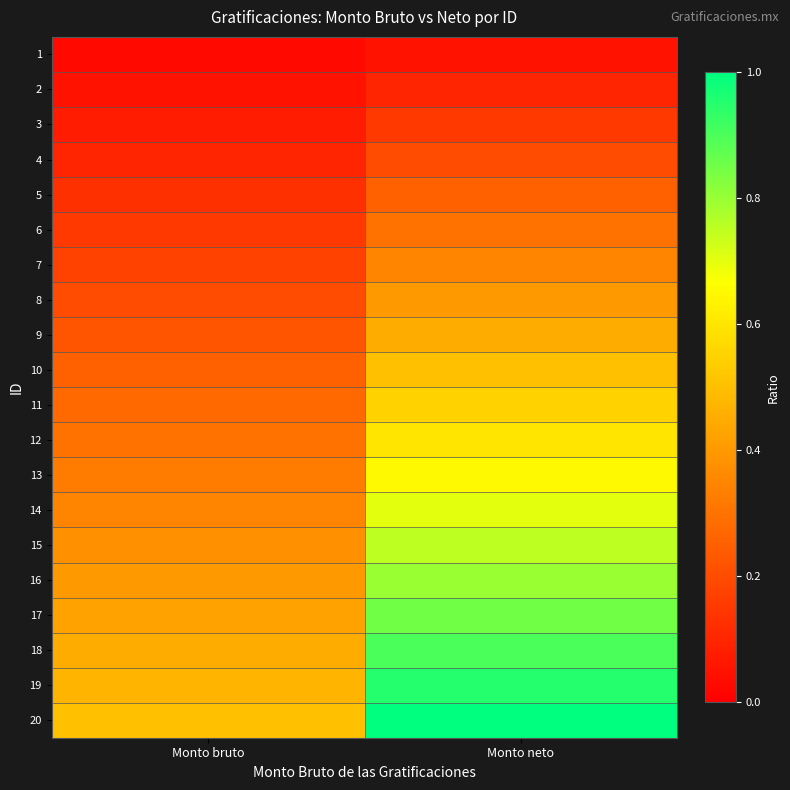

What is the difference between the highest and lowest values at Monto bruto?

0.5